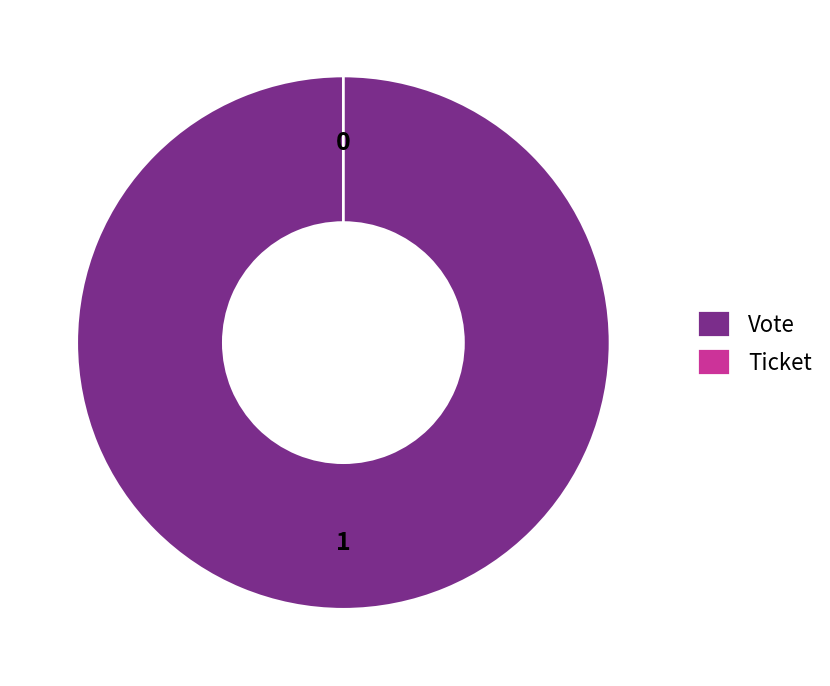

Which category has the smallest portion of the pie?

Ticket